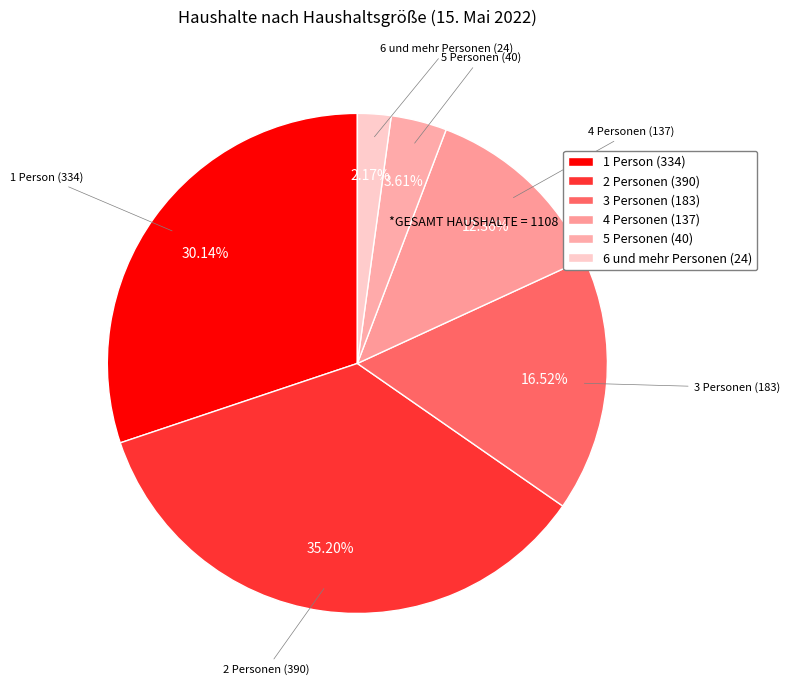

Approximately how many times larger is the value at 1 Person compared to 6 und mehr Personen?

13.9